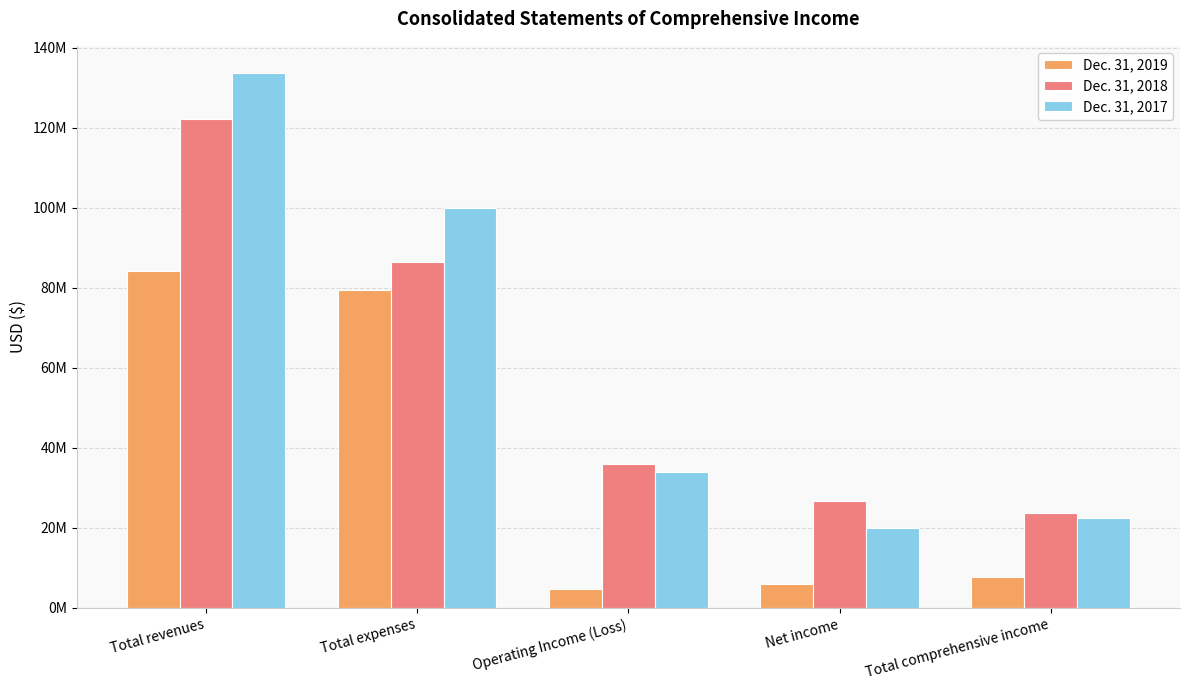

What is the total value across all series at Total expenses?

265689000